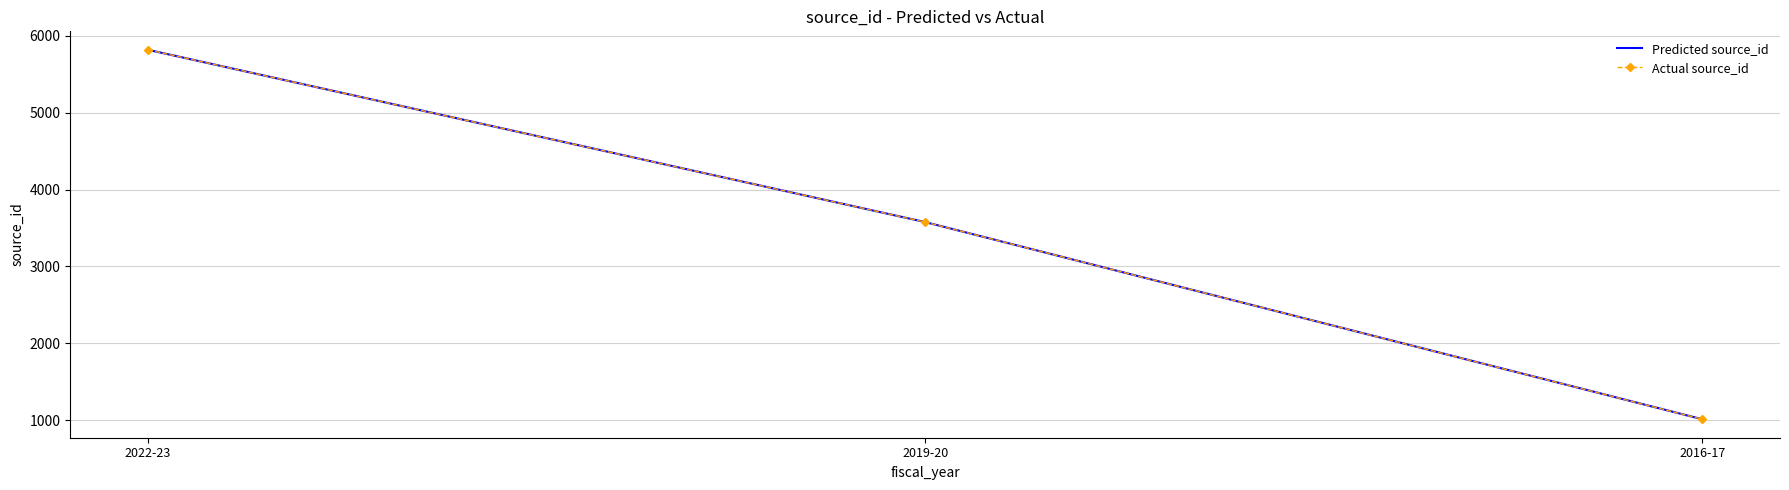

At which category does the chart reach its minimum across all series?

2016-17